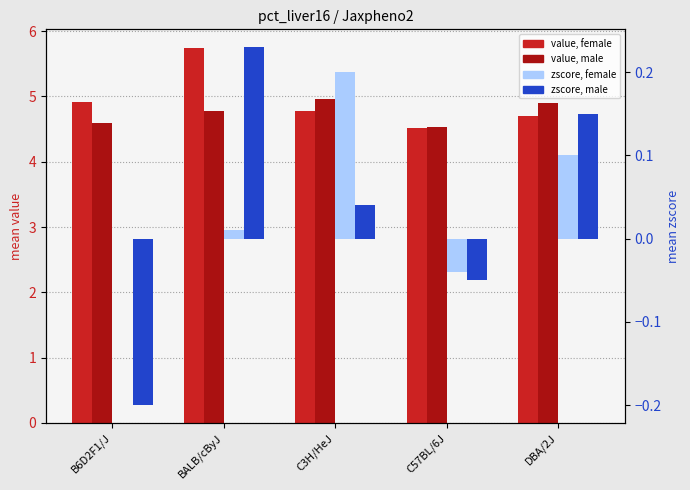

What is the spread (max minus min) of values at C3H/HeJ?

4.9